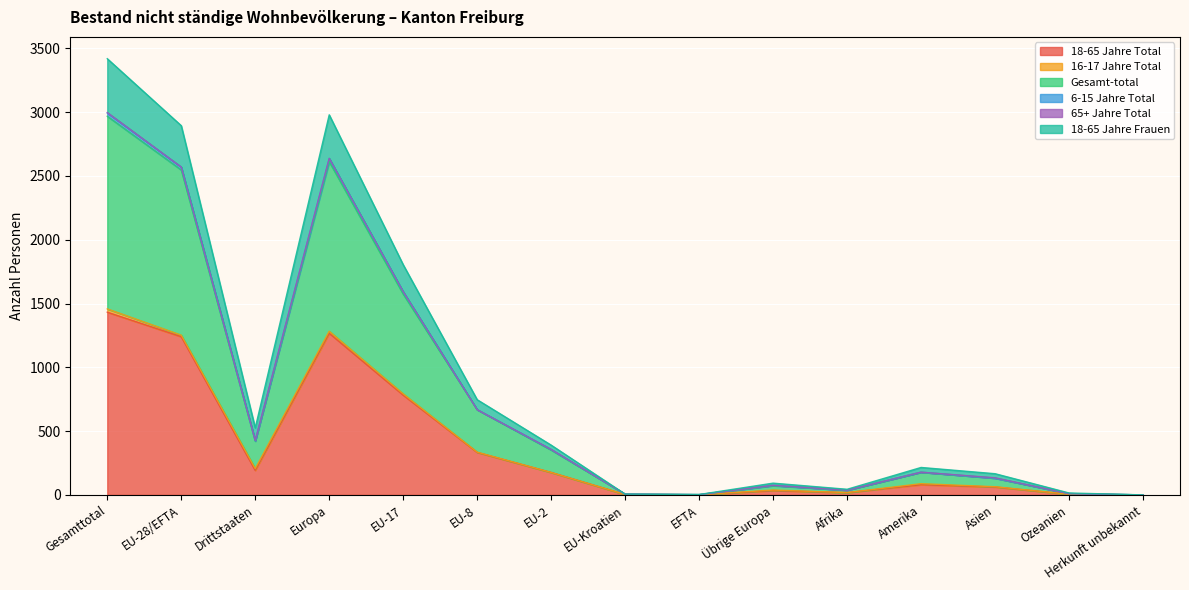

What is the value of the 18-65 Jahre Total point at the 9th from the left?

1